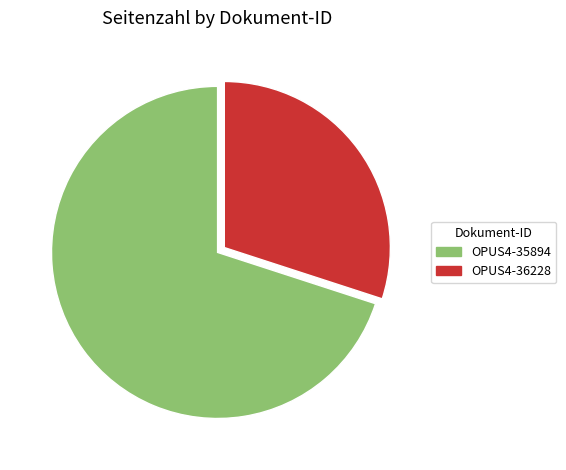

Between OPUS4-36228 and OPUS4-35894, which is larger?

OPUS4-35894